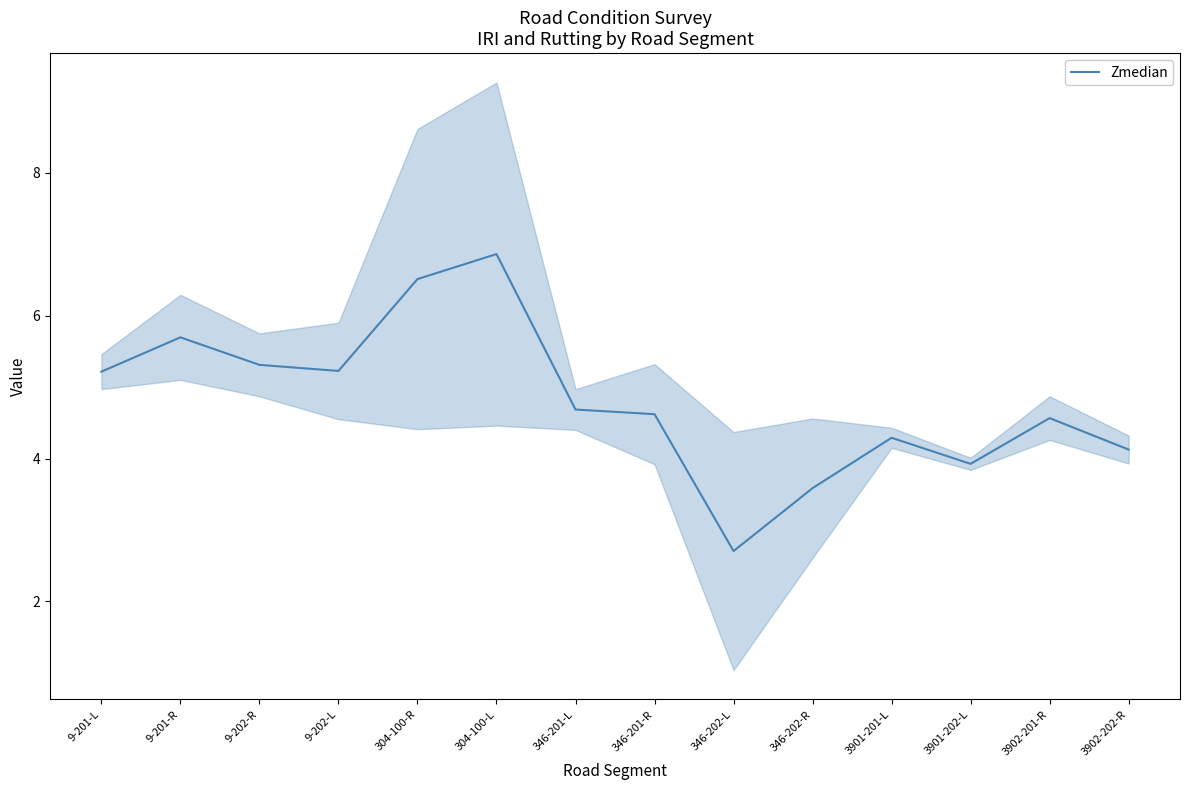

At which category does the chart reach its peak across all series?

304-100-L